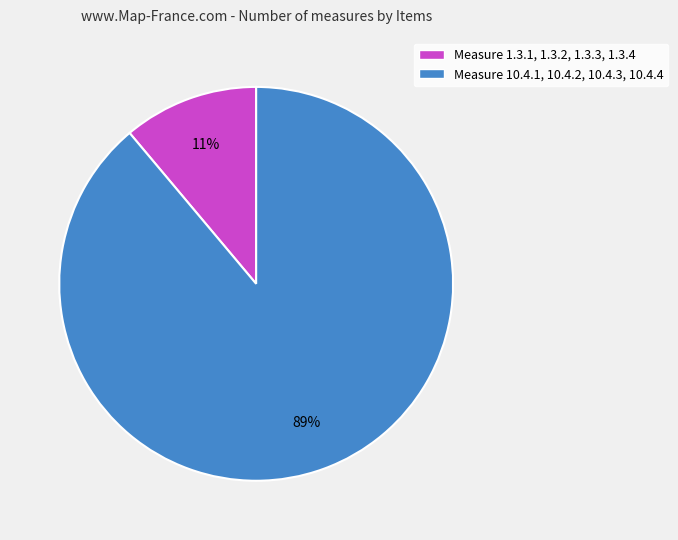

To the nearest percent, what is the combined percentage of Measure 1.3.1, 1.3.2, 1.3.3, 1.3.4 and Measure 10.4.1, 10.4.2, 10.4.3, 10.4.4?

100%